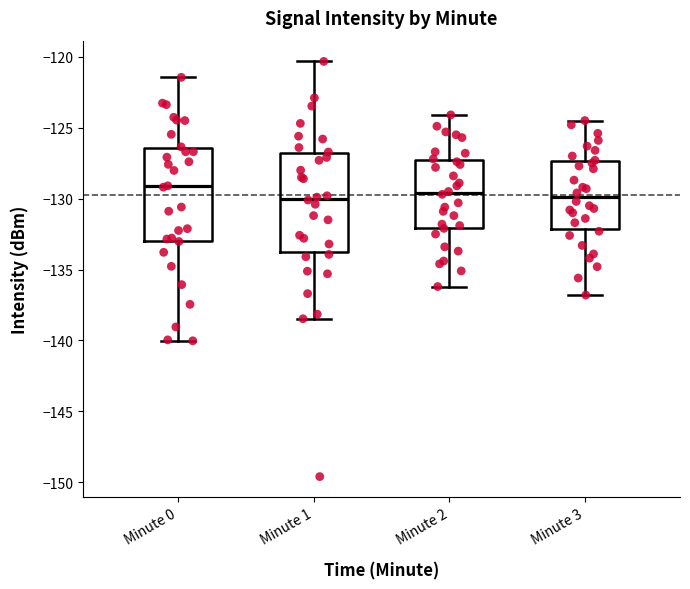

Reading left to right, read every box against the y-axis: the position of its median line, the range the box covers, and the ends of its whiskers. The values are not printed on the chart, so give them approximately, as read against the axis.

Minute 0: median -129.0, box -133.0 to -126.5, whiskers -140.0 to -121.5
Minute 1: median -130.0, box -134.0 to -127.0, whiskers -138.5 to -120.5
Minute 2: median -129.5, box -132.0 to -127.0, whiskers -136.0 to -124.0
Minute 3: median -130.0, box -132.0 to -127.5, whiskers -137.0 to -124.5